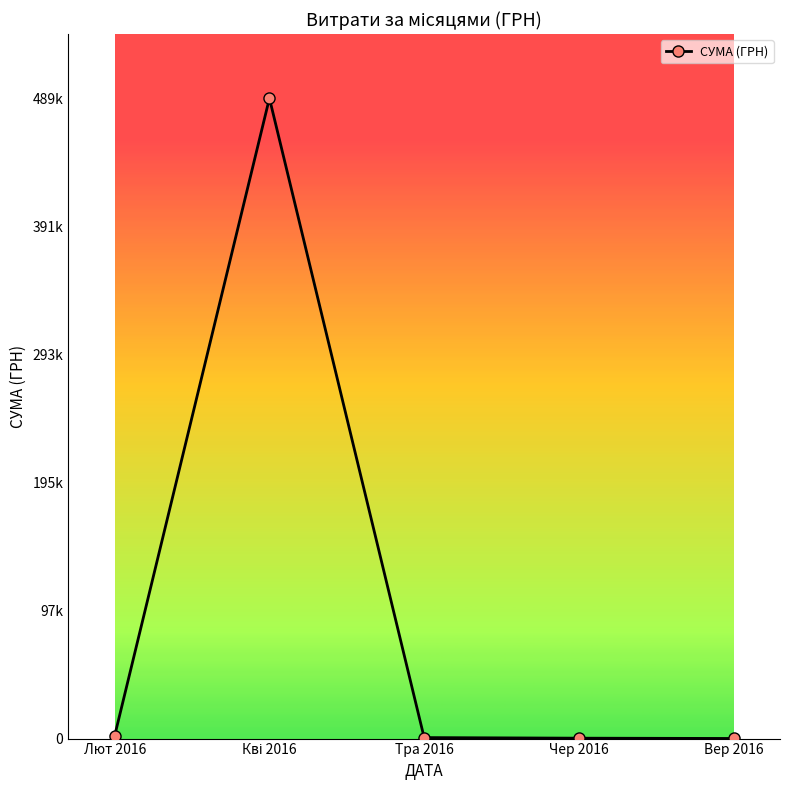

List the labels in order of value, smallest first.

Вер 2016, Чер 2016, Тра 2016, Лют 2016, Кві 2016